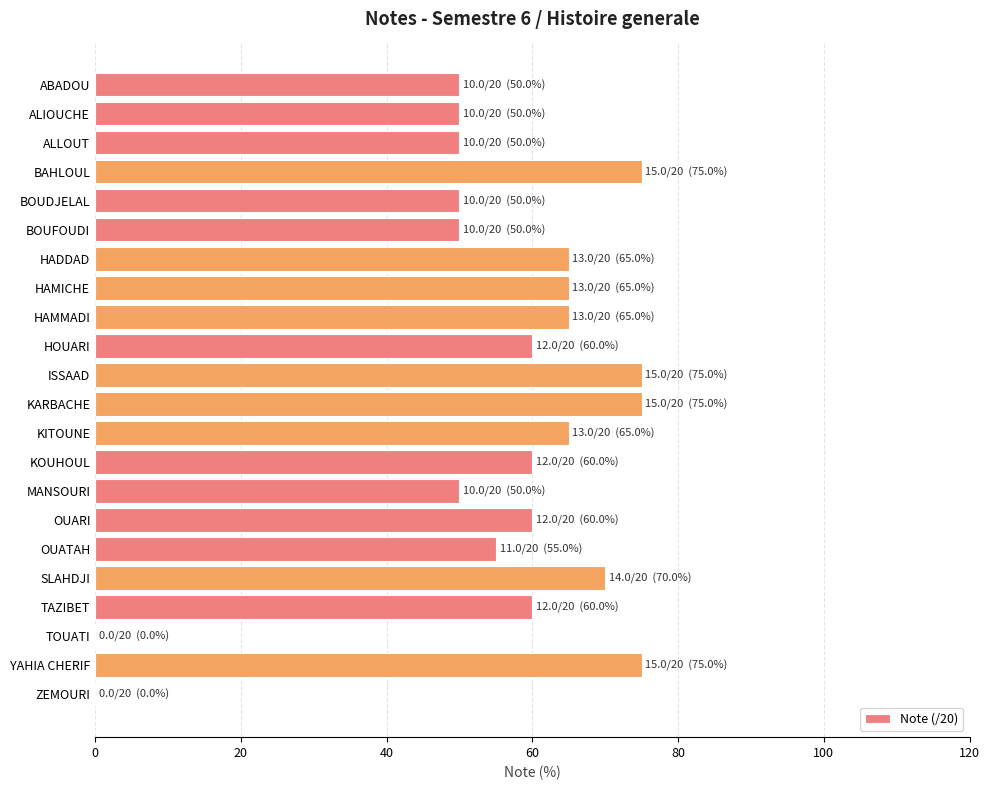

Are the bars horizontal?

Yes